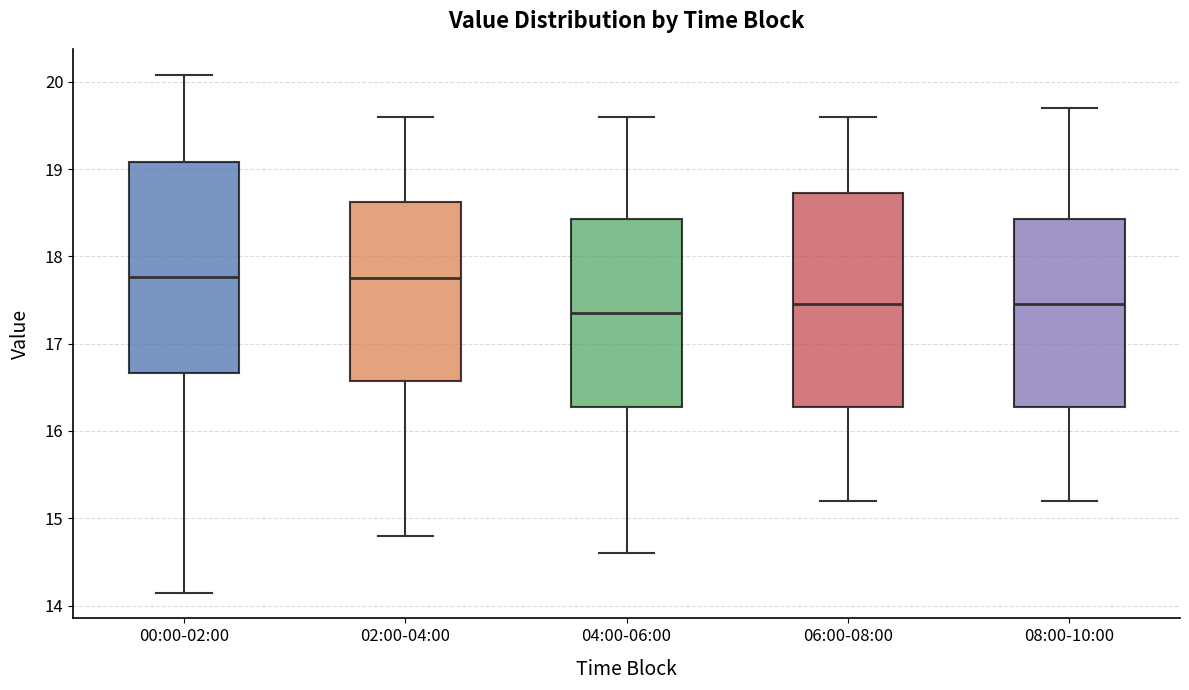

Reading left to right, read every box against the y-axis: the position of its median line, the range the box covers, and the ends of its whiskers. The values are not printed on the chart, so give them approximately, as read against the axis.

00:00-02:00: median 17.8, box 16.7 to 19.1, whiskers 14.2 to 20.1
02:00-04:00: median 17.8, box 16.6 to 18.6, whiskers 14.8 to 19.6
04:00-06:00: median 17.4, box 16.3 to 18.4, whiskers 14.6 to 19.6
06:00-08:00: median 17.5, box 16.3 to 18.7, whiskers 15.2 to 19.6
08:00-10:00: median 17.5, box 16.3 to 18.4, whiskers 15.2 to 19.7